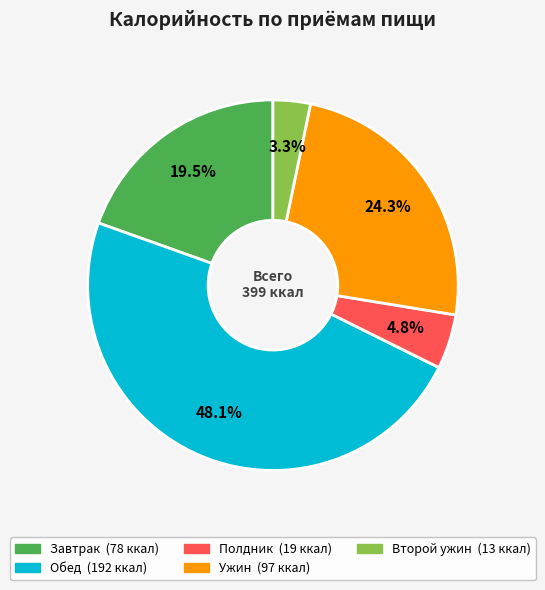

To the nearest percent, what is the difference between the largest and smallest slice percentages?

45%